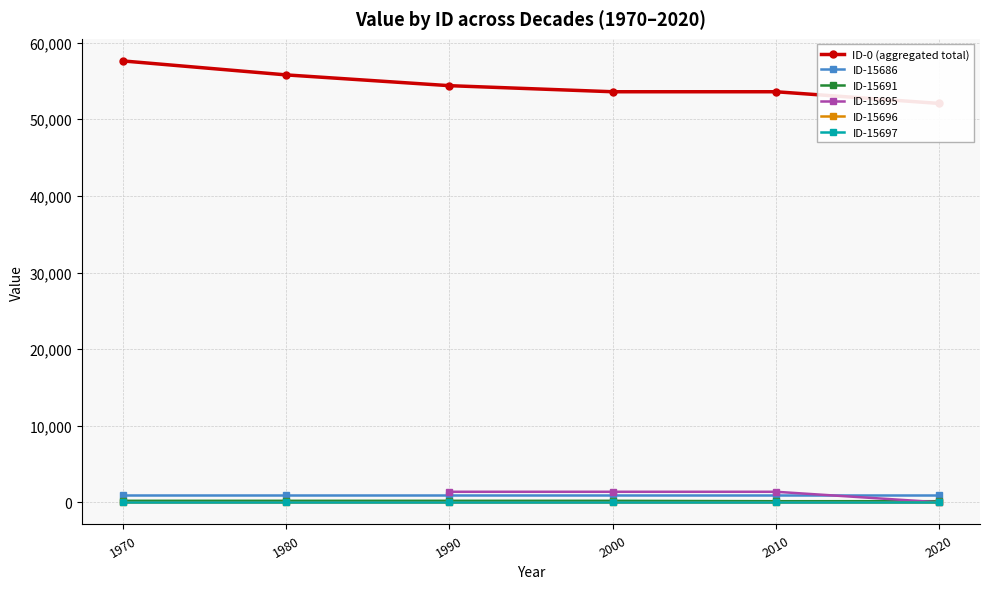

How many lines are shown in the chart?

6